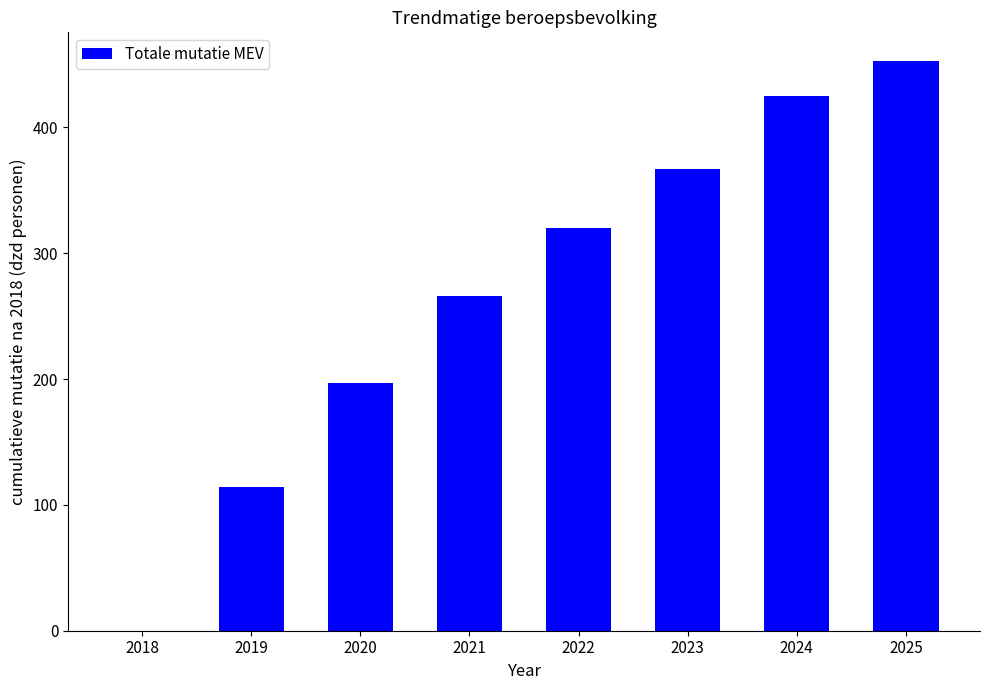

At which label is the value closest to 226?

2020